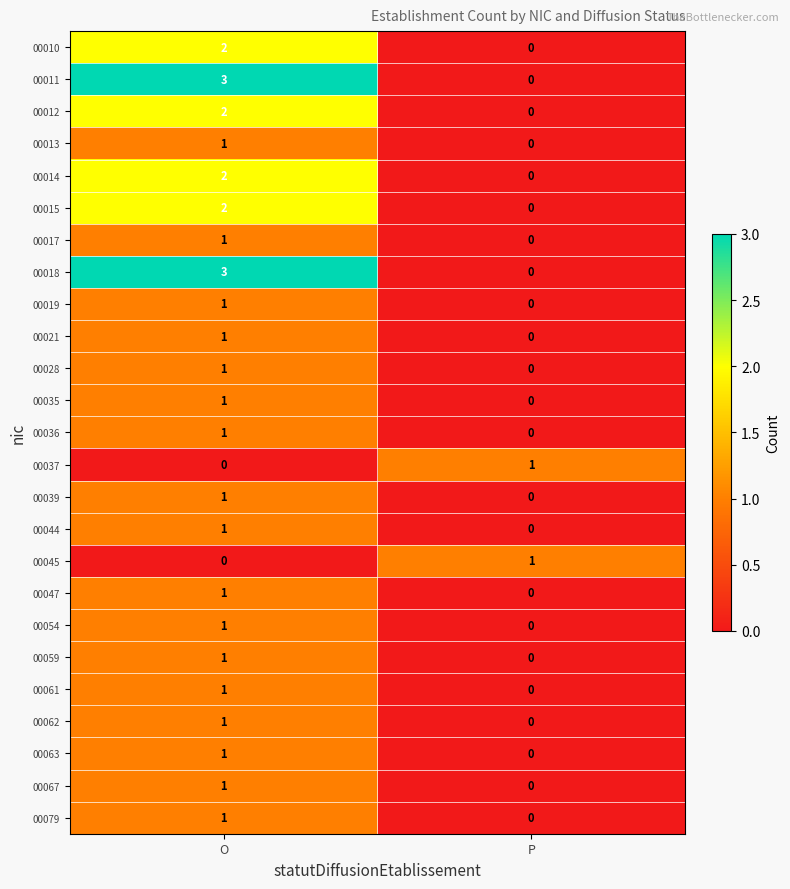

List the labels in order of 00018 value, smallest first.

P, O